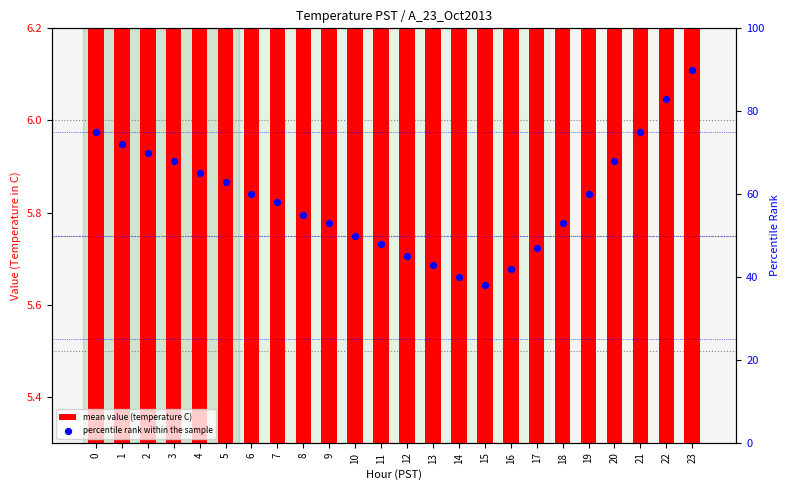

What are all the series names shown in the legend?

mean value (temperature C), percentile rank within the sample